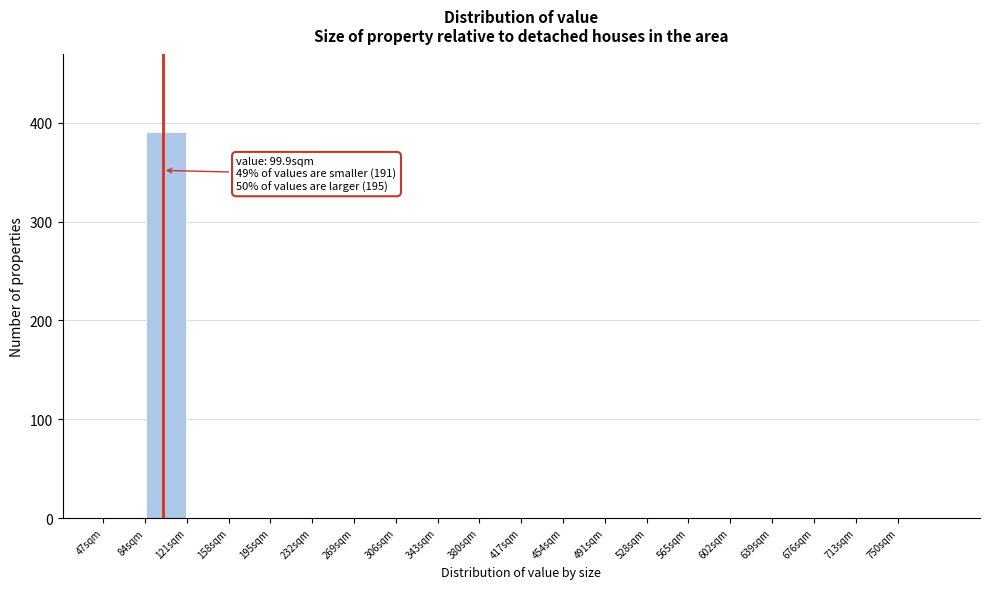

Over which range of the x-axis is the bar tallest?

84 to 121